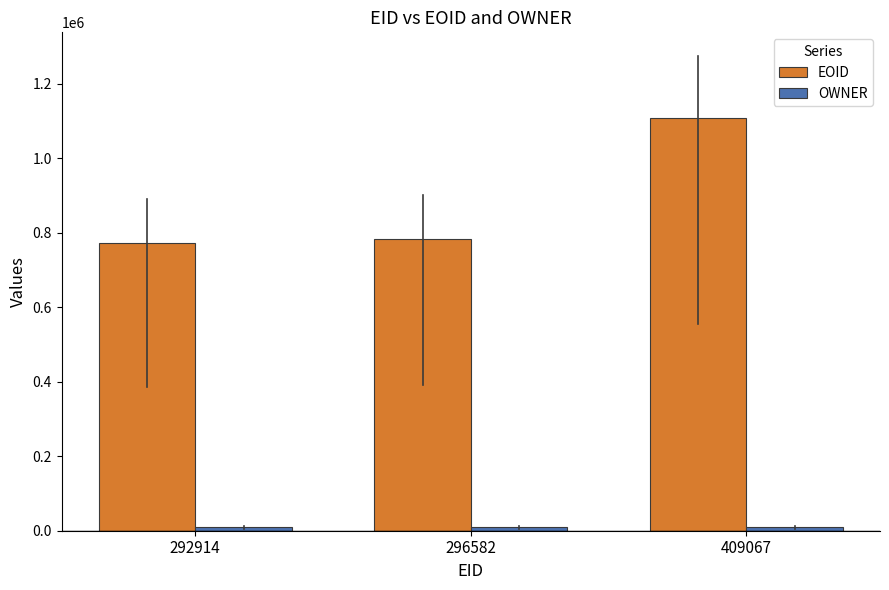

The value of EOID at 292914 is 343538. True or false?

False